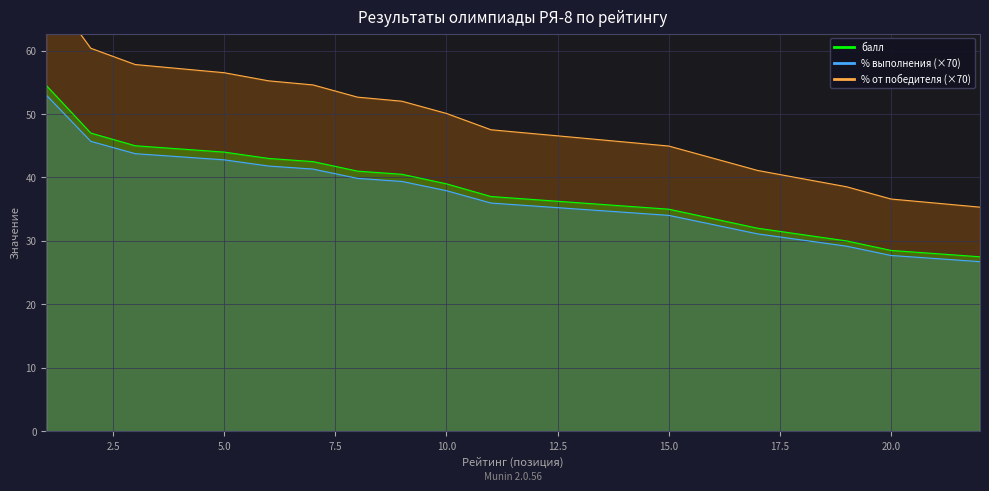

What is the highest value of the % от победителя series?

70.0